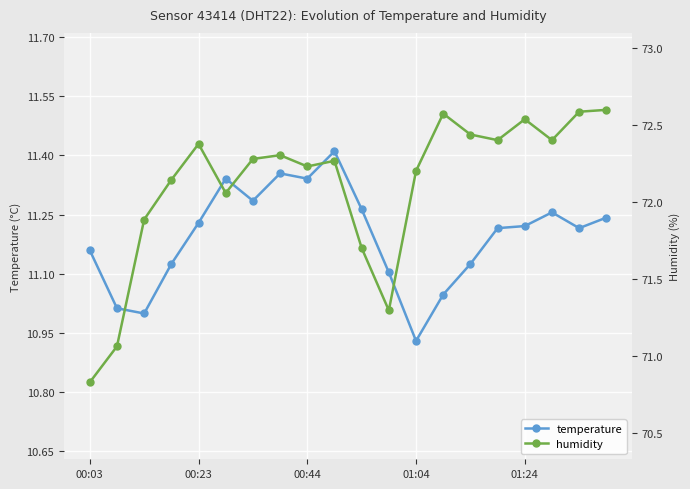

The value of temperature at 19 is 16.5. True or false?

False